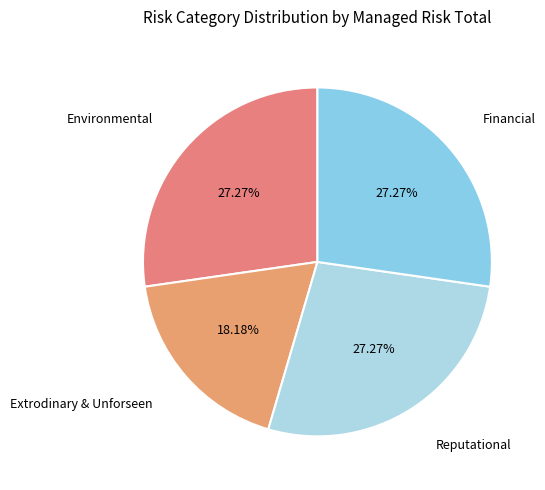

What is the smallest slice in the pie chart?

Extrodinary & Unforseen